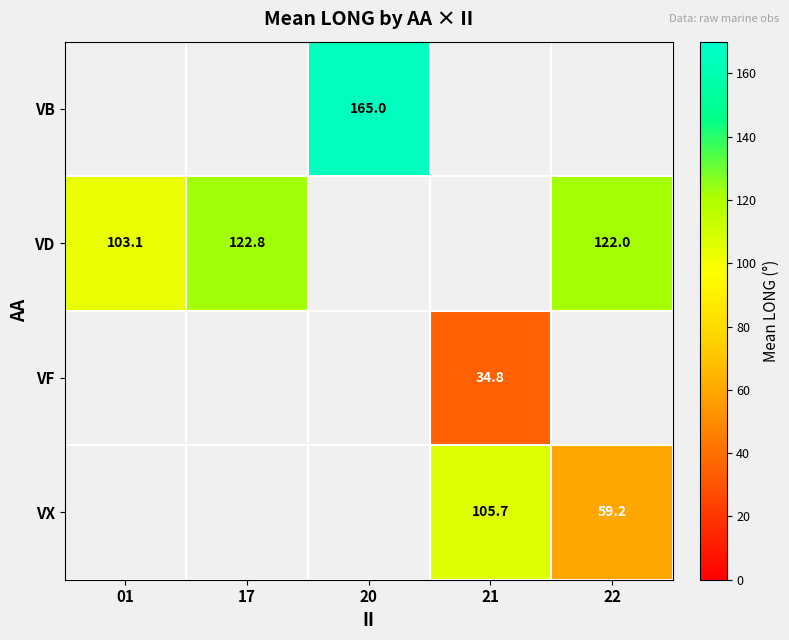

Is it true that VB equals 63.2 at 20?

False